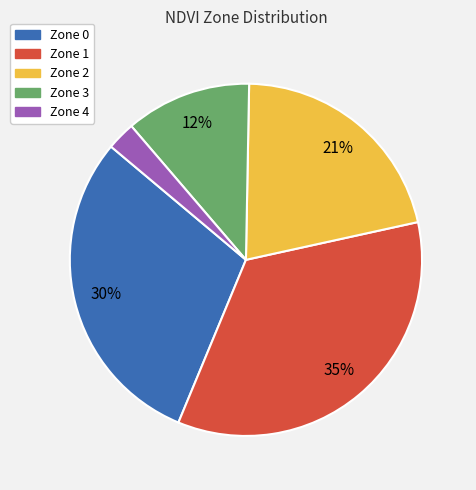

What is the ratio of the value at Zone 2 to the value at Zone 3?

1.8